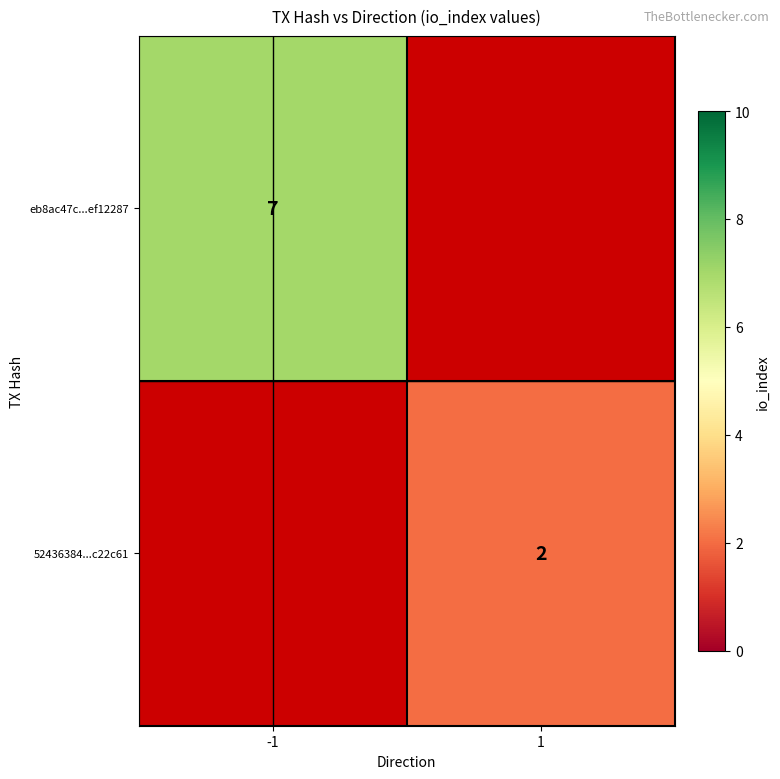

The value of eb8ac47c...ef12287 at -1 is 12. True or false?

False